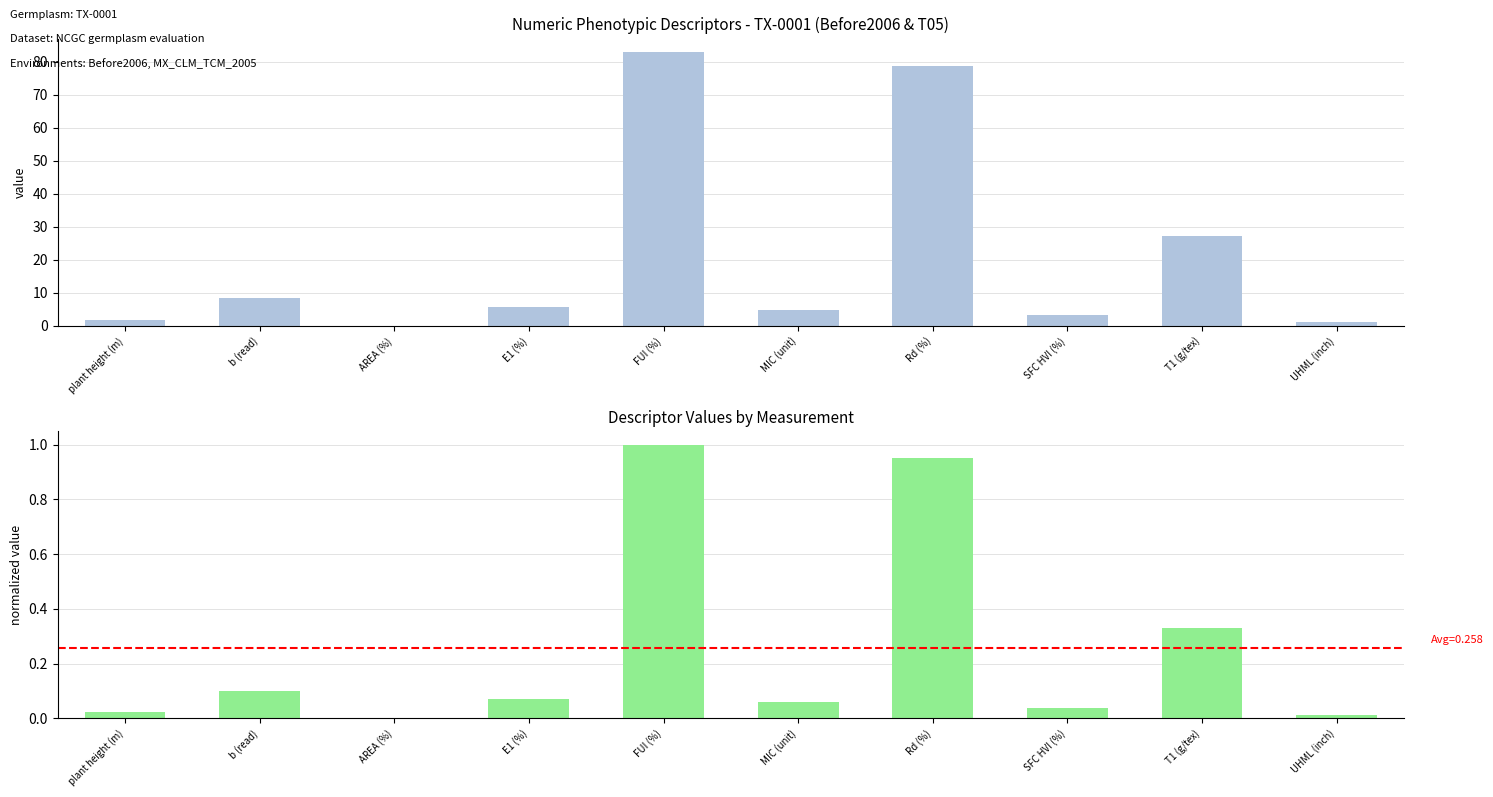

What is the difference between the highest and lowest values at MIC (unit)?

4.8